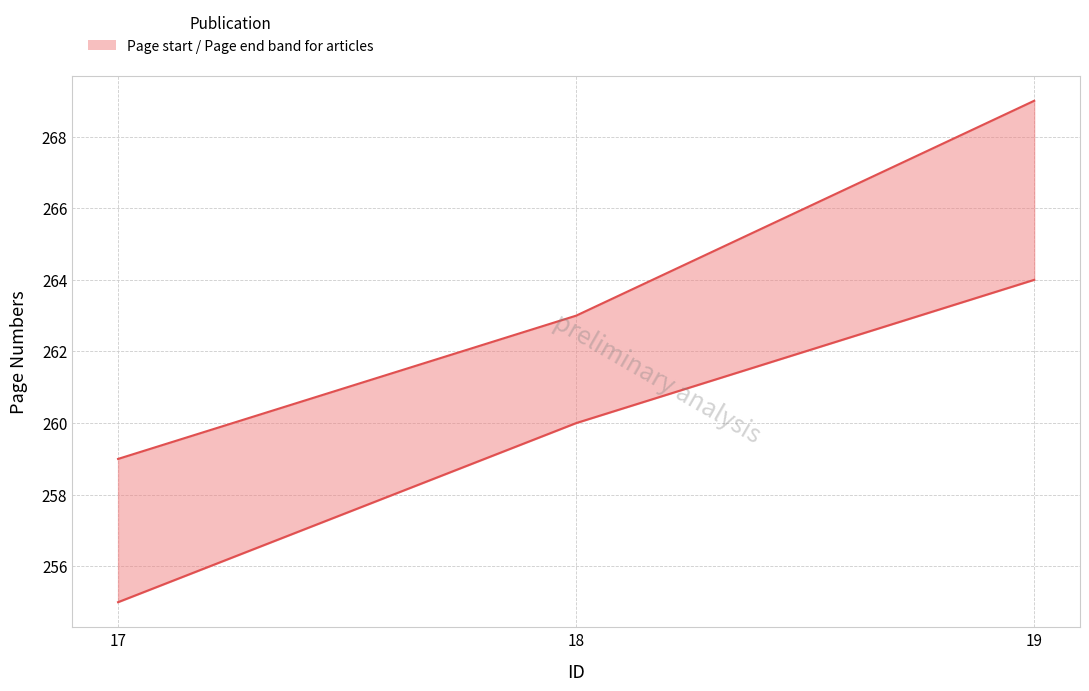

What is the sum of the Page start values at 19 and 17?

519